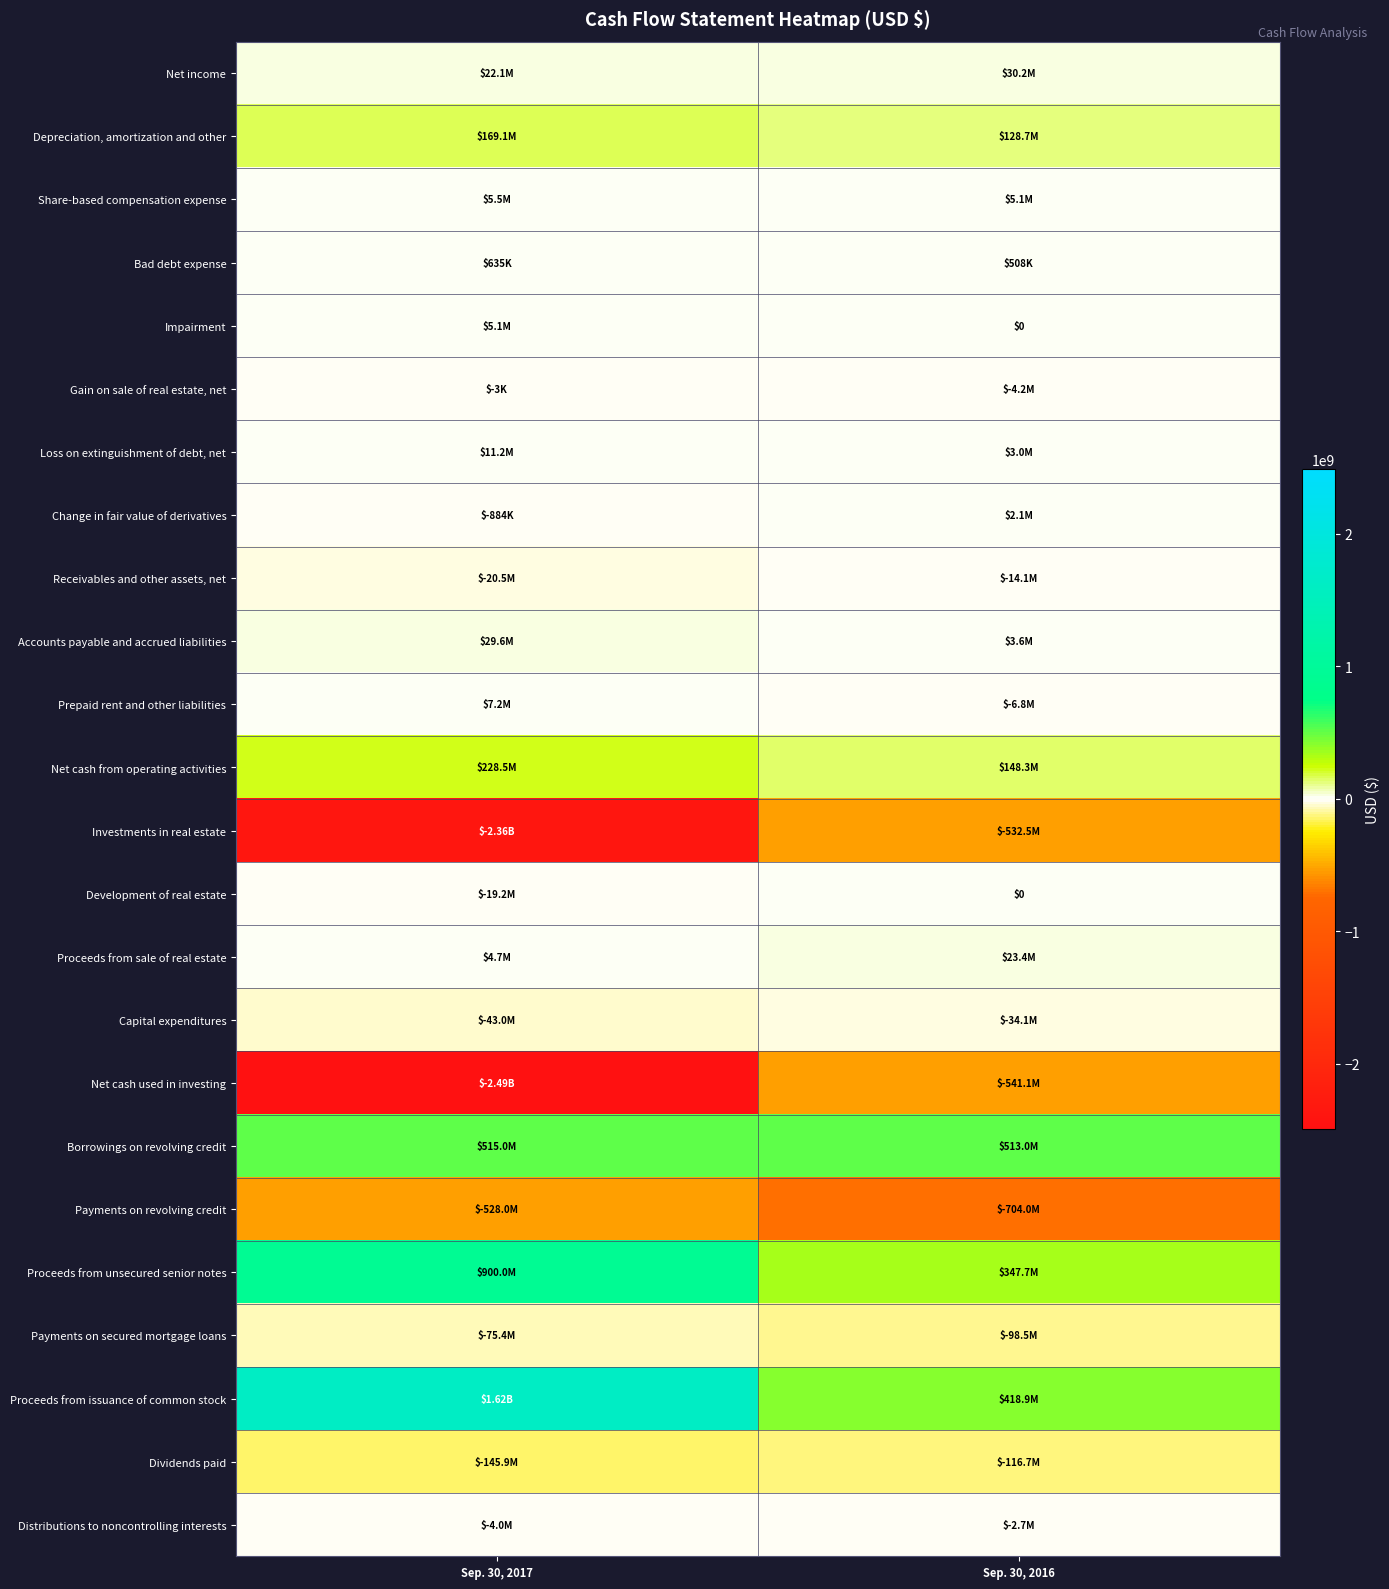

What is the total value across all series at Sep. 30, 2016?

-430005000